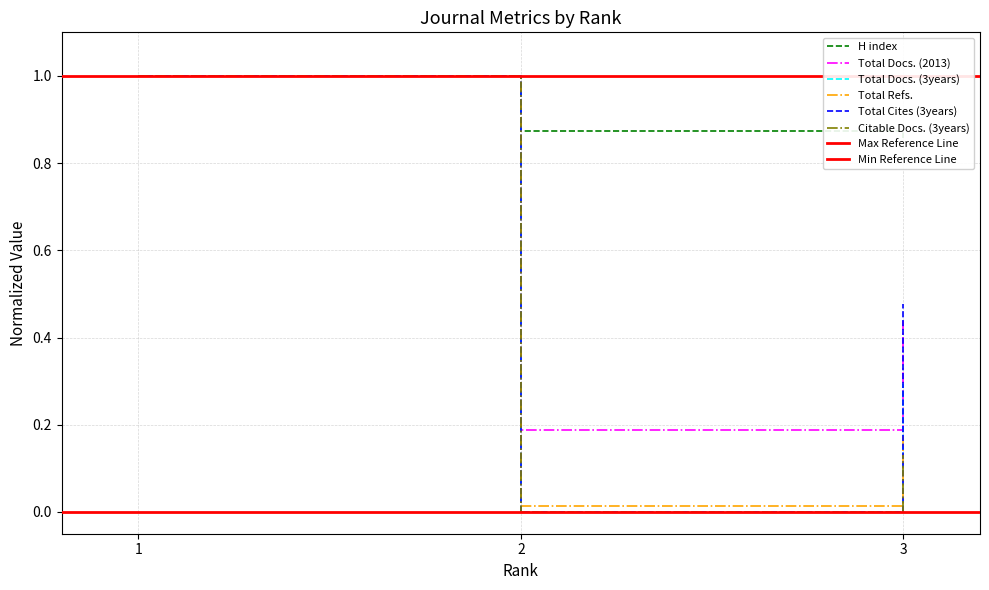

Which has a higher value, 2 or 1?

1